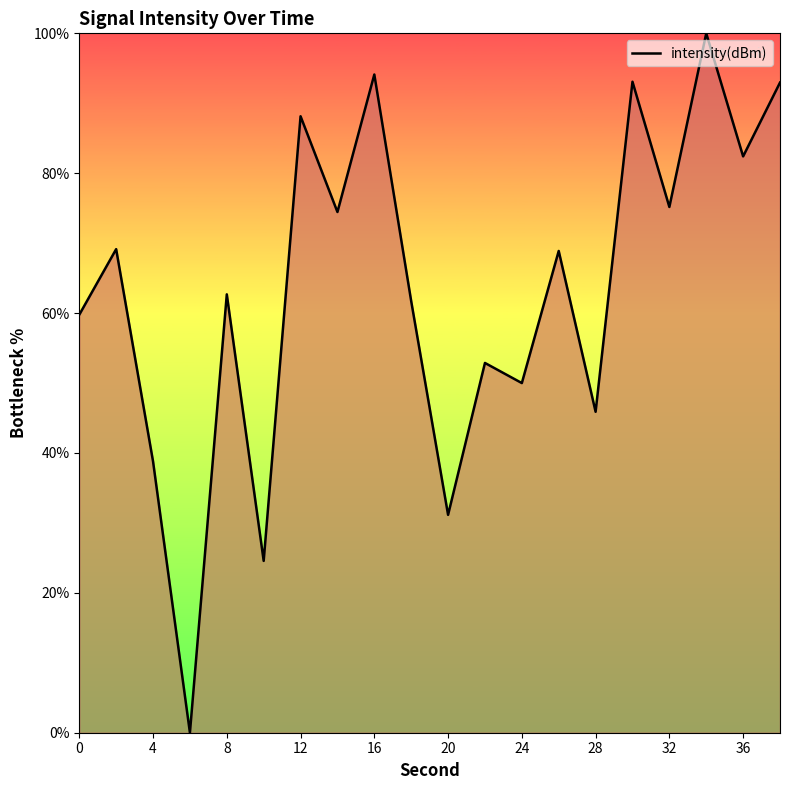

What is the greatest value displayed?

100.0